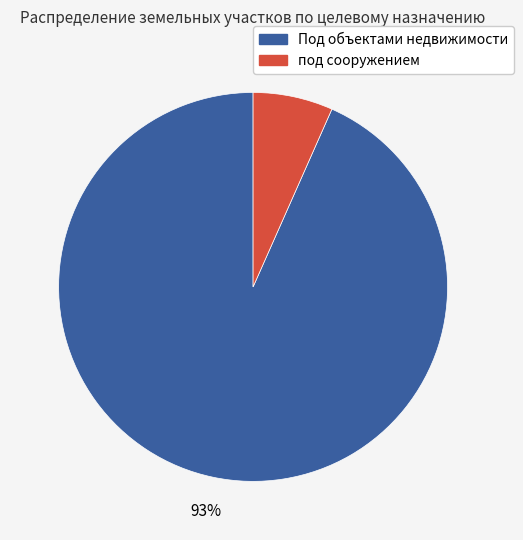

Is the sum of под сооружением and Под объектами недвижимости greater than half?

Yes